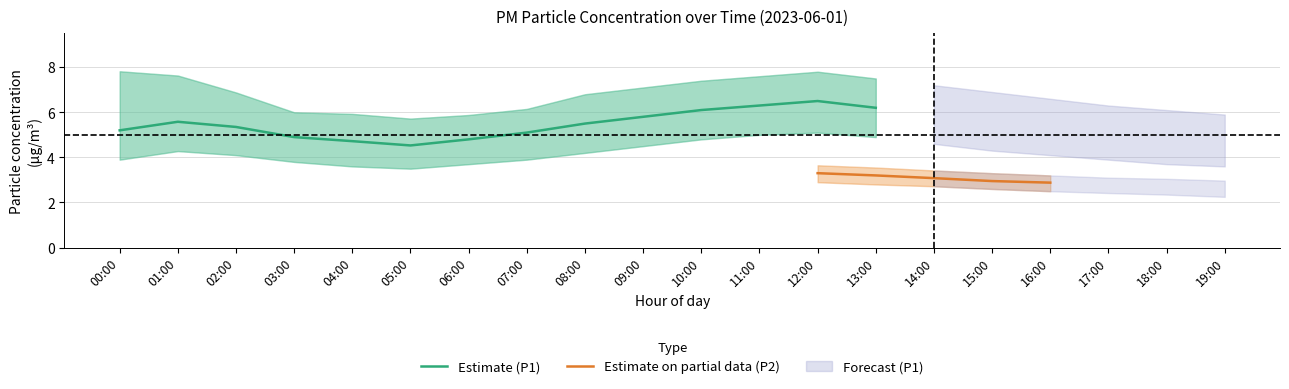

What is the maximum value shown in the chart?

7.8